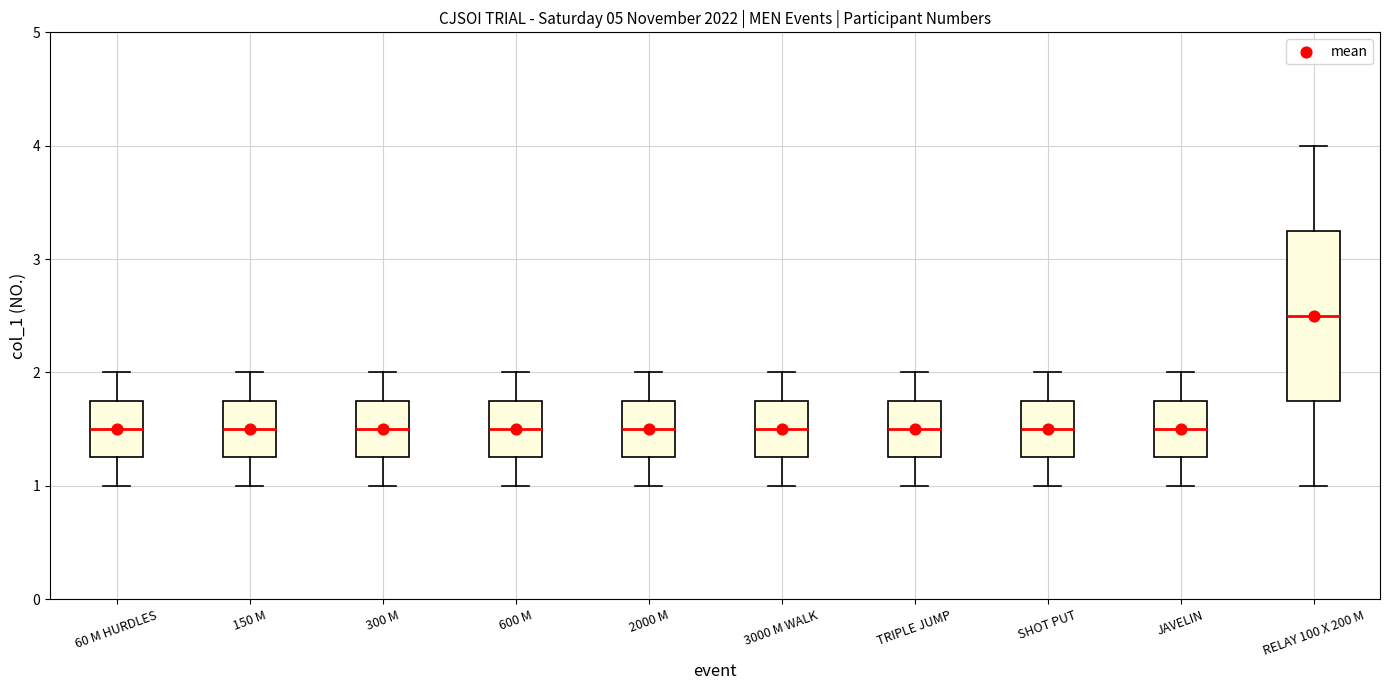

Reading left to right, read every box against the y-axis: the position of its median line, the range the box covers, and the ends of its whiskers. The values are not printed on the chart, so give them approximately, as read against the axis.

60 M HURDLES: median 1.5, box 1.3 to 1.8, whiskers 1.0 to 2.0
150 M: median 1.5, box 1.3 to 1.8, whiskers 1.0 to 2.0
300 M: median 1.5, box 1.3 to 1.8, whiskers 1.0 to 2.0
600 M: median 1.5, box 1.3 to 1.8, whiskers 1.0 to 2.0
2000 M: median 1.5, box 1.3 to 1.8, whiskers 1.0 to 2.0
3000 M WALK: median 1.5, box 1.3 to 1.8, whiskers 1.0 to 2.0
TRIPLE JUMP: median 1.5, box 1.3 to 1.8, whiskers 1.0 to 2.0
SHOT PUT: median 1.5, box 1.3 to 1.8, whiskers 1.0 to 2.0
JAVELIN: median 1.5, box 1.3 to 1.8, whiskers 1.0 to 2.0
RELAY 100 X 200 M: median 2.5, box 1.8 to 3.3, whiskers 1.0 to 4.0